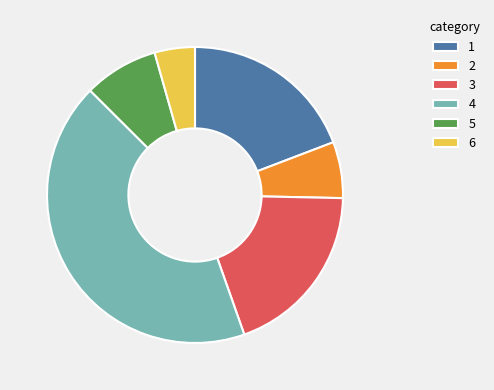

Combined, do 3 and 2 account for over 50%?

No